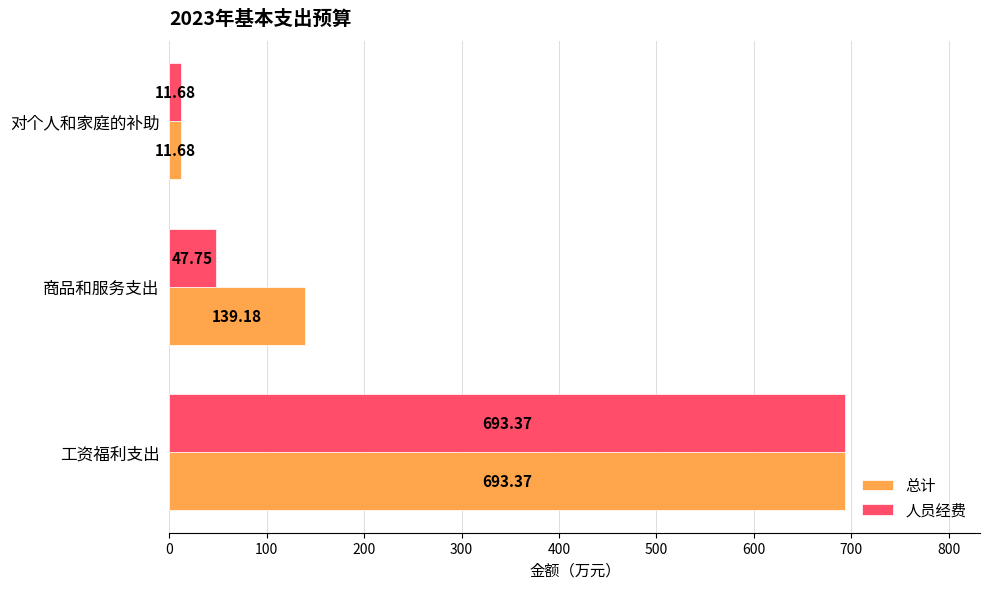

Between 商品和服务支出 and 对个人和家庭的补助, which series saw the biggest shift?

总计